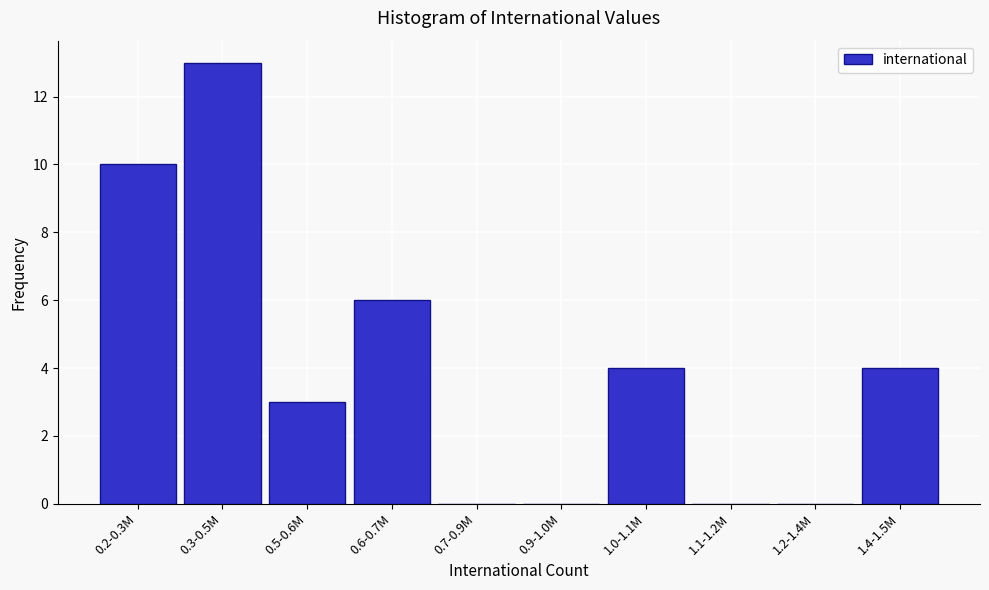

Reading left to right, transcribe all the data shown in this chart.

0.2-0.3M=10	0.3-0.5M=13	0.5-0.6M=3	0.6-0.7M=6	0.7-0.9M=0	0.9-1.0M=0	1.0-1.1M=4	1.1-1.2M=0	1.2-1.4M=0	1.4-1.5M=4